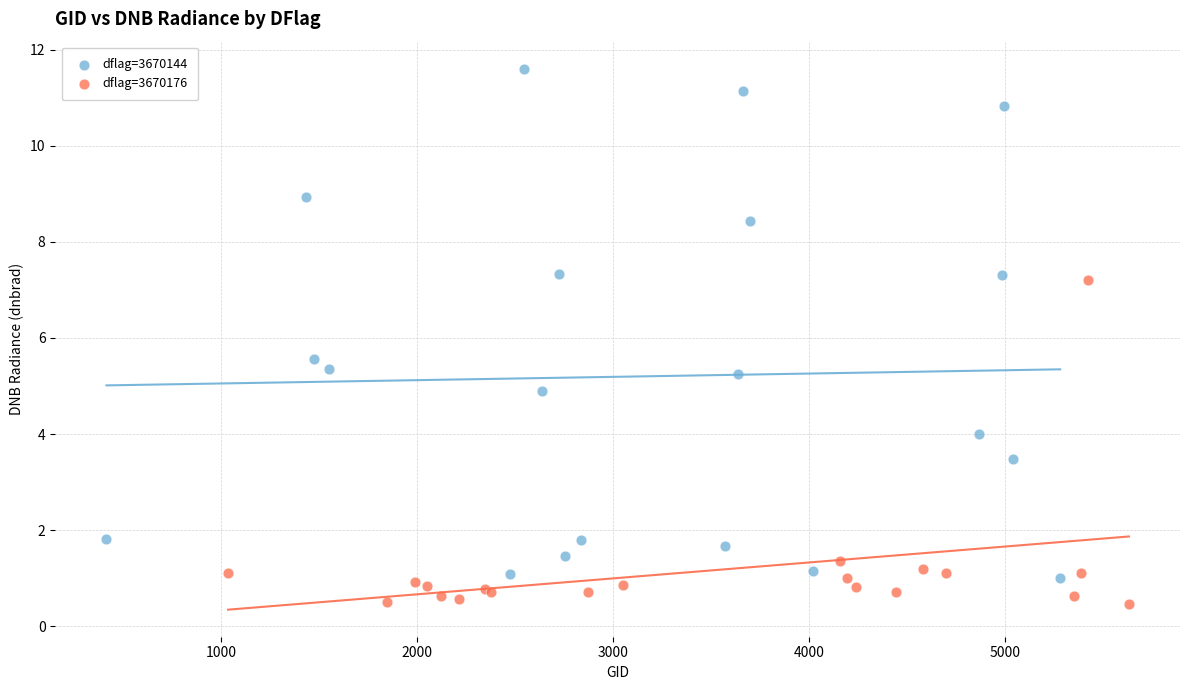

Which series has the widest spread of Y values?

dflag=3670144